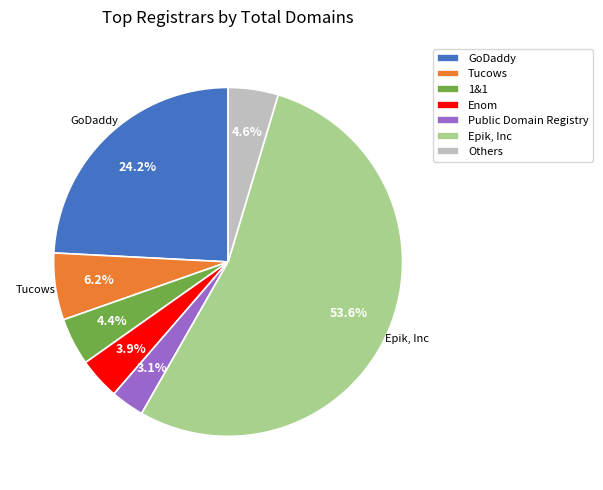

Which category has the biggest portion of the pie?

Epik, Inc